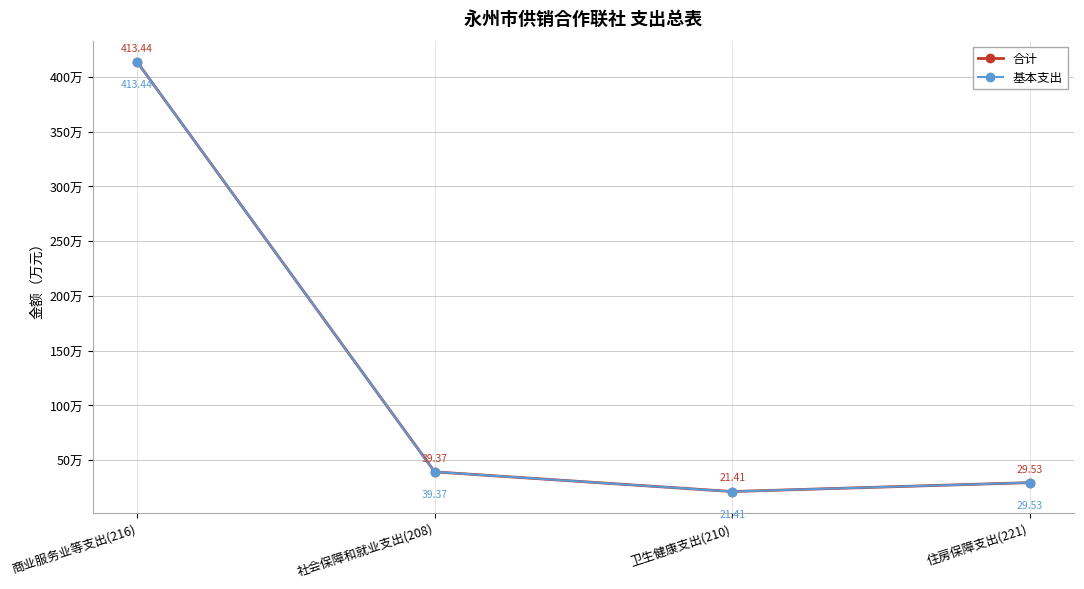

What is the difference between the second highest and second lowest values in the 合计 series?

9.8